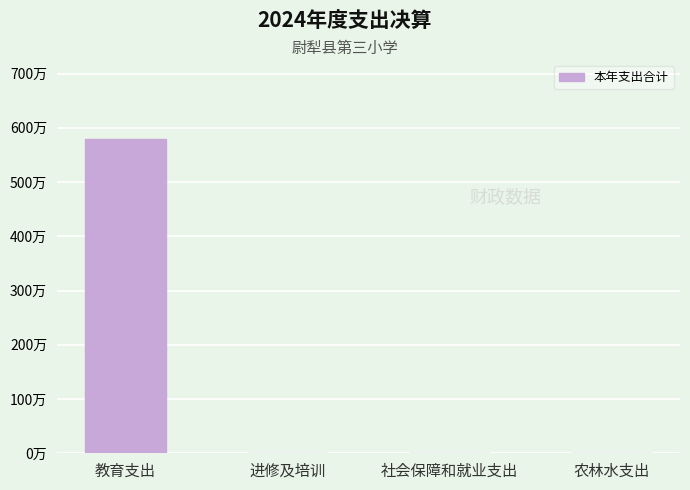

What is the difference between the second highest and minimum values?

0.7